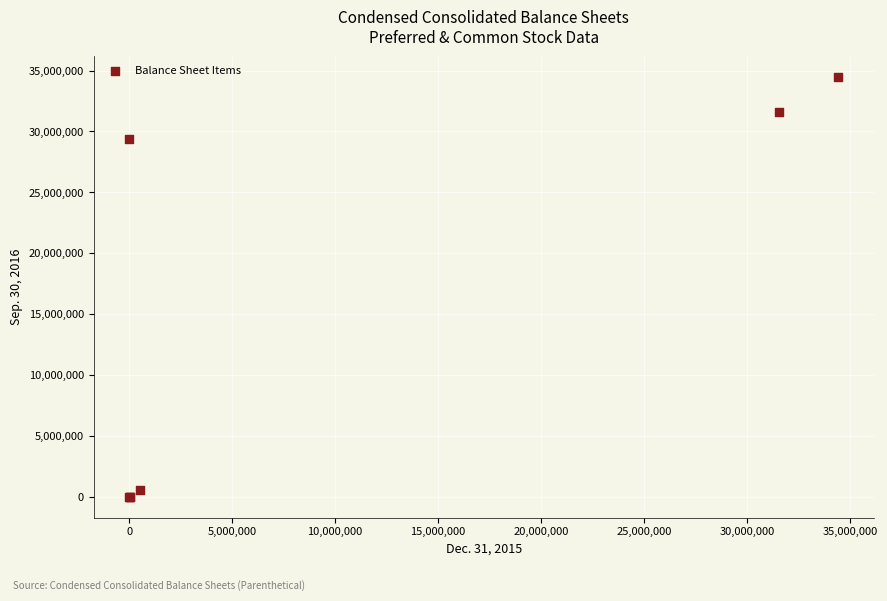

What Y value in the scatter plot is closest to 17234089?

29362452